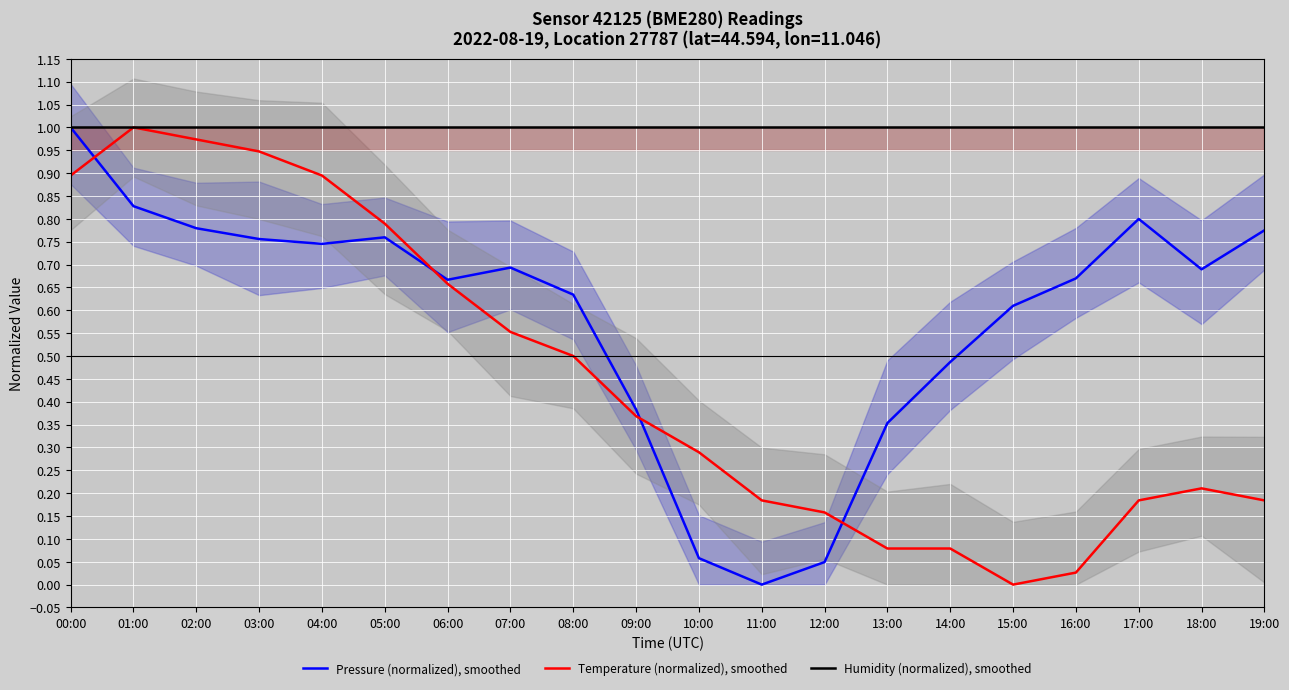

True or false: Pressure (normalized), smoothed has a value of 0.8 at 19:00.

True